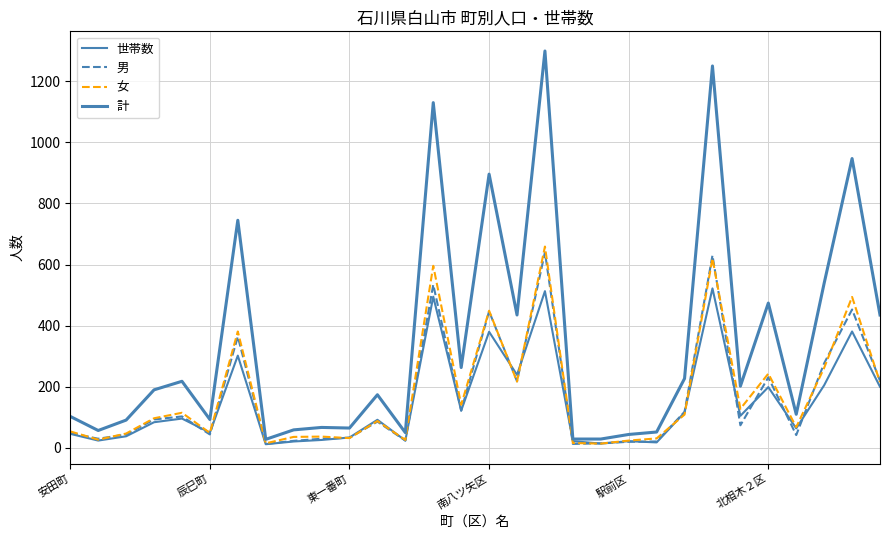

How many lines are shown in the chart?

4